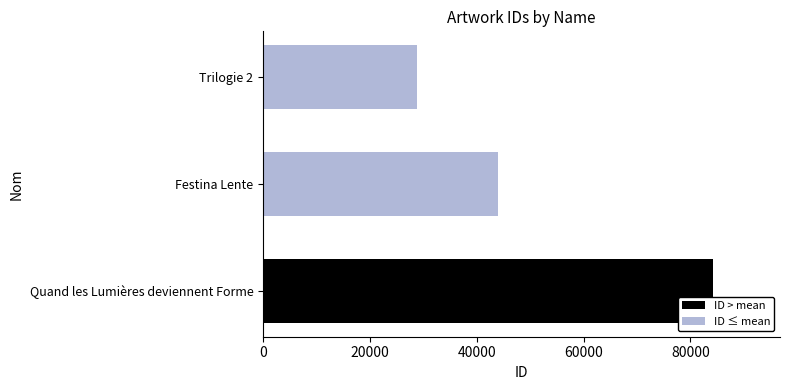

True or false: the data shows 53689 at Quand les Lumières deviennent Forme.

False